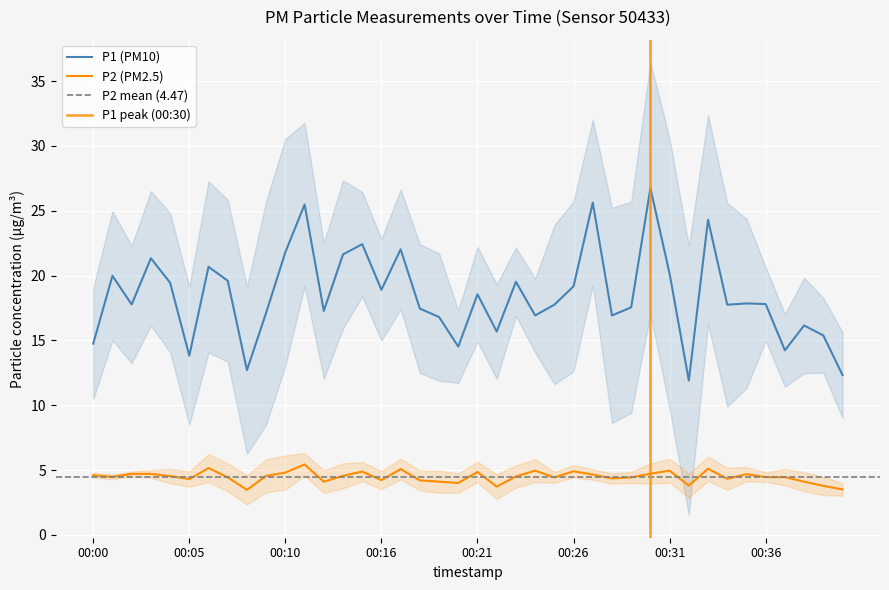

Reading left to right, transcribe all the data shown in this chart.

P1: 14.8	20.0	17.8	21.3	19.4	13.8	20.7	19.6	12.7	17.1	21.8	25.5	17.3	21.6	22.4	18.9	22.0	17.4	16.8	14.5	18.6	15.7	19.5	16.9	17.8	19.2	25.6	16.9	17.6	26.8	20.1	11.9	24.3	17.8	17.9	17.8	14.2	16.1	15.4	12.3
P2: 4.6	4.5	4.7	4.7	4.5	4.3	5.2	4.4	3.5	4.5	4.8	5.4	4.1	4.5	4.9	4.2	5.1	4.2	4.1	4.0	4.8	3.7	4.5	5.0	4.4	4.9	4.7	4.3	4.4	4.7	5.0	3.8	5.1	4.3	4.7	4.5	4.5	4.1	3.8	3.5